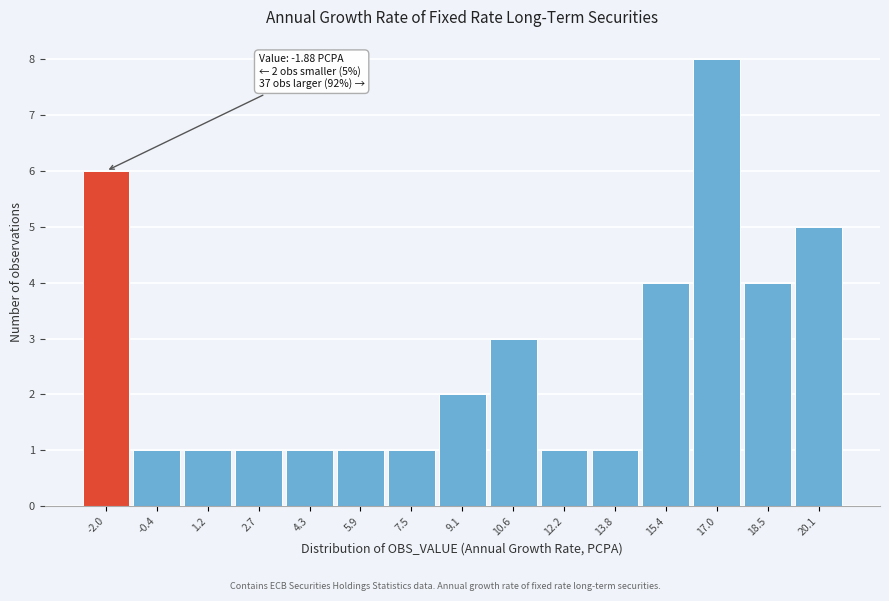

Reading left to right, list all the values displayed in this chart.

6	1	1	1	1	1	1	2	3	1	1	4	8	4	5